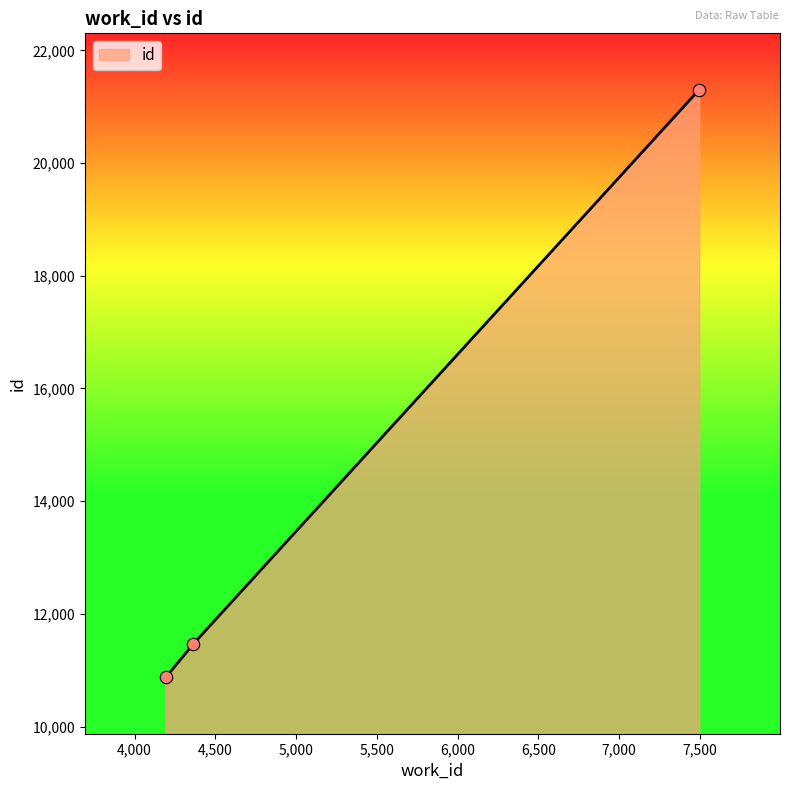

Which has a higher value, 4362 or 7495?

7495